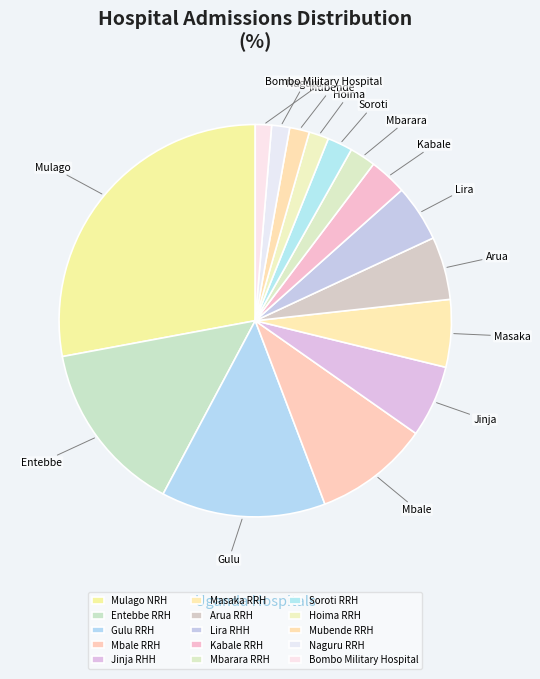

Does Hoima RRH represent more than half of the total?

No